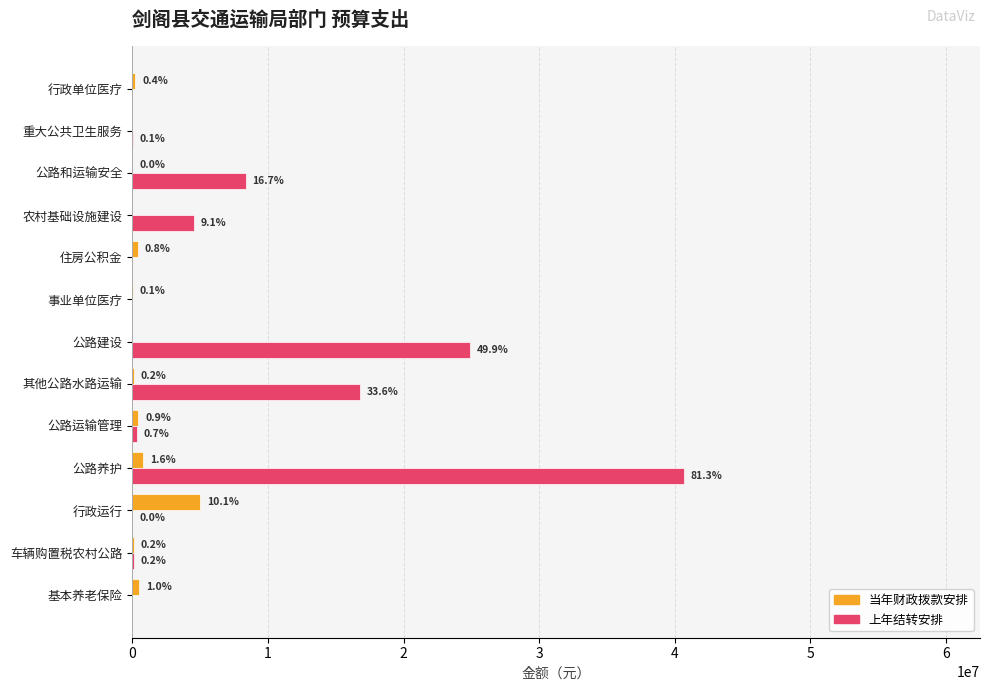

What is the value of the 上年结转安排 bar at the 12th from the left?

33898.8